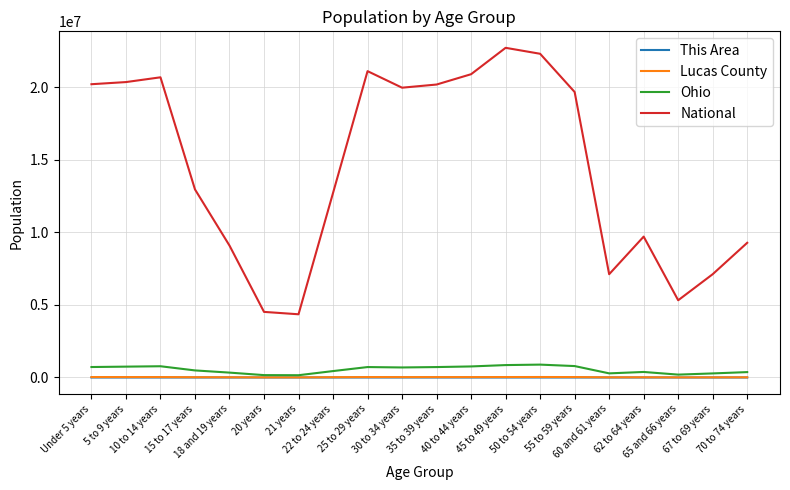

True or false: National and Lucas County cross at least once.

False